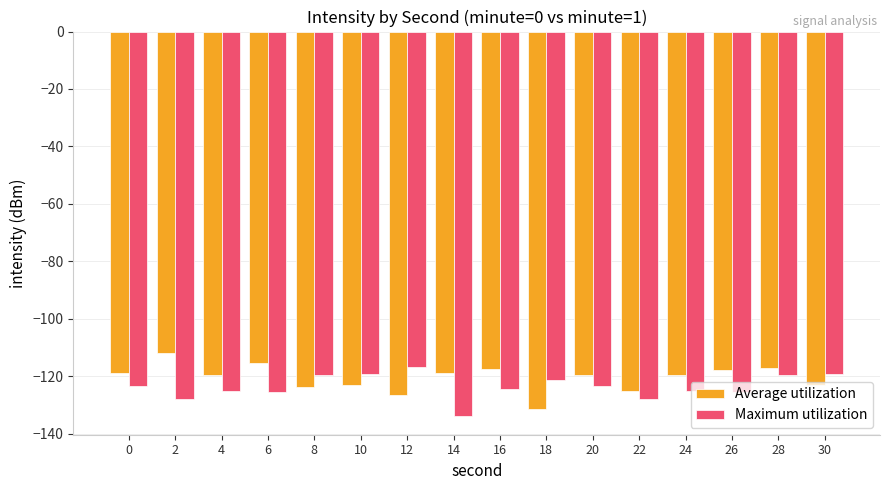

What is the spread (max minus min) of values at 24?

5.8